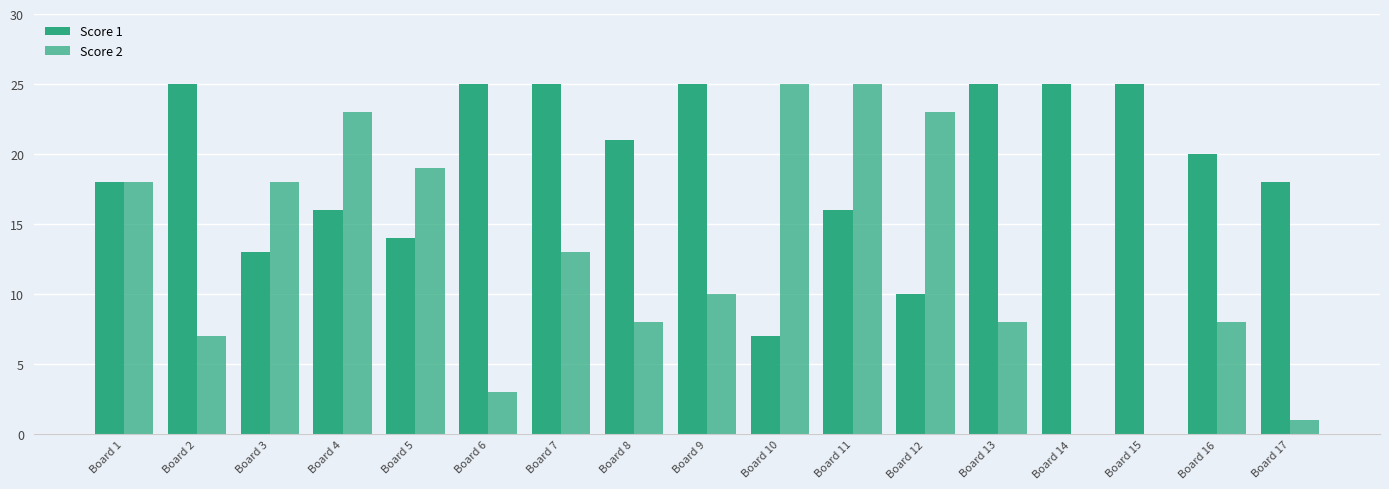

What is the spread (max minus min) of values at Board 13?

17